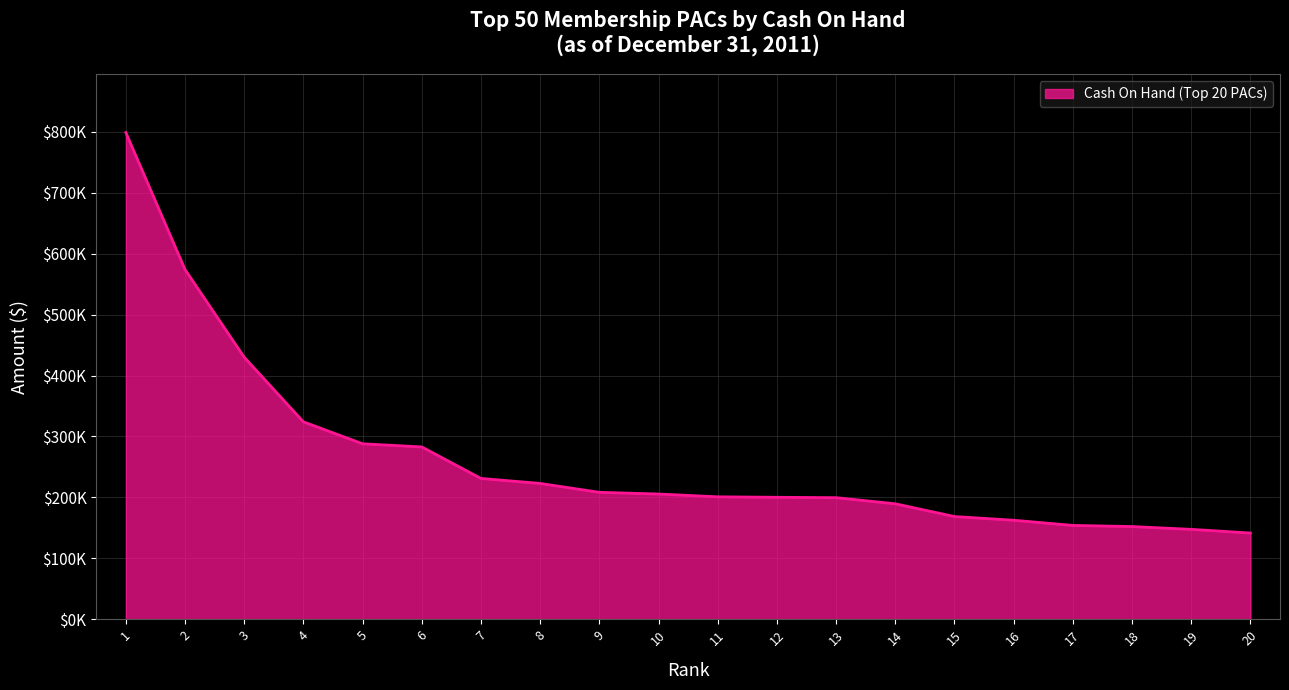

What is the difference between the maximum and second lowest values?

651209.6